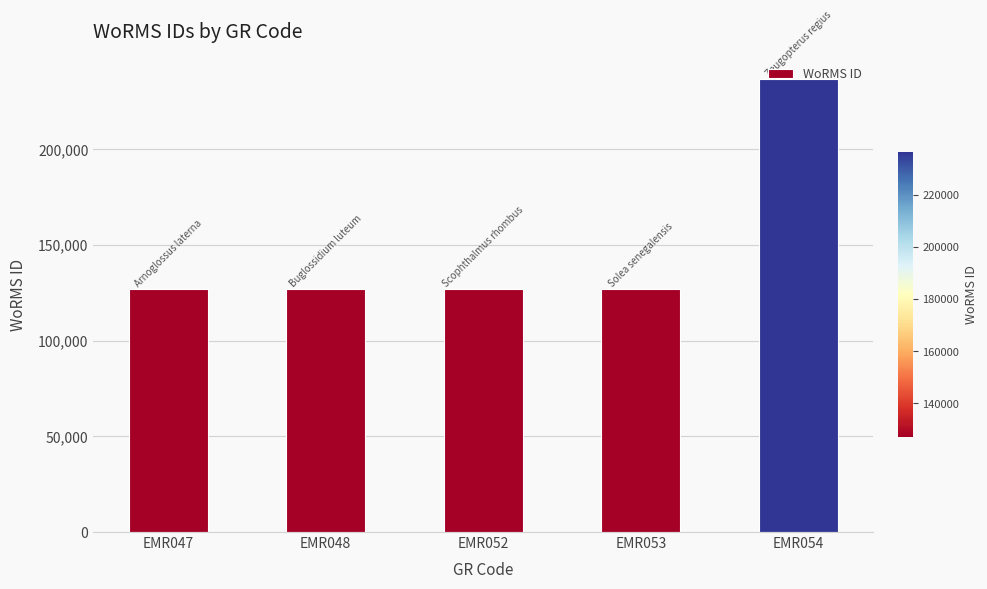

What is the difference between the values at EMR052 and EMR054?

109338